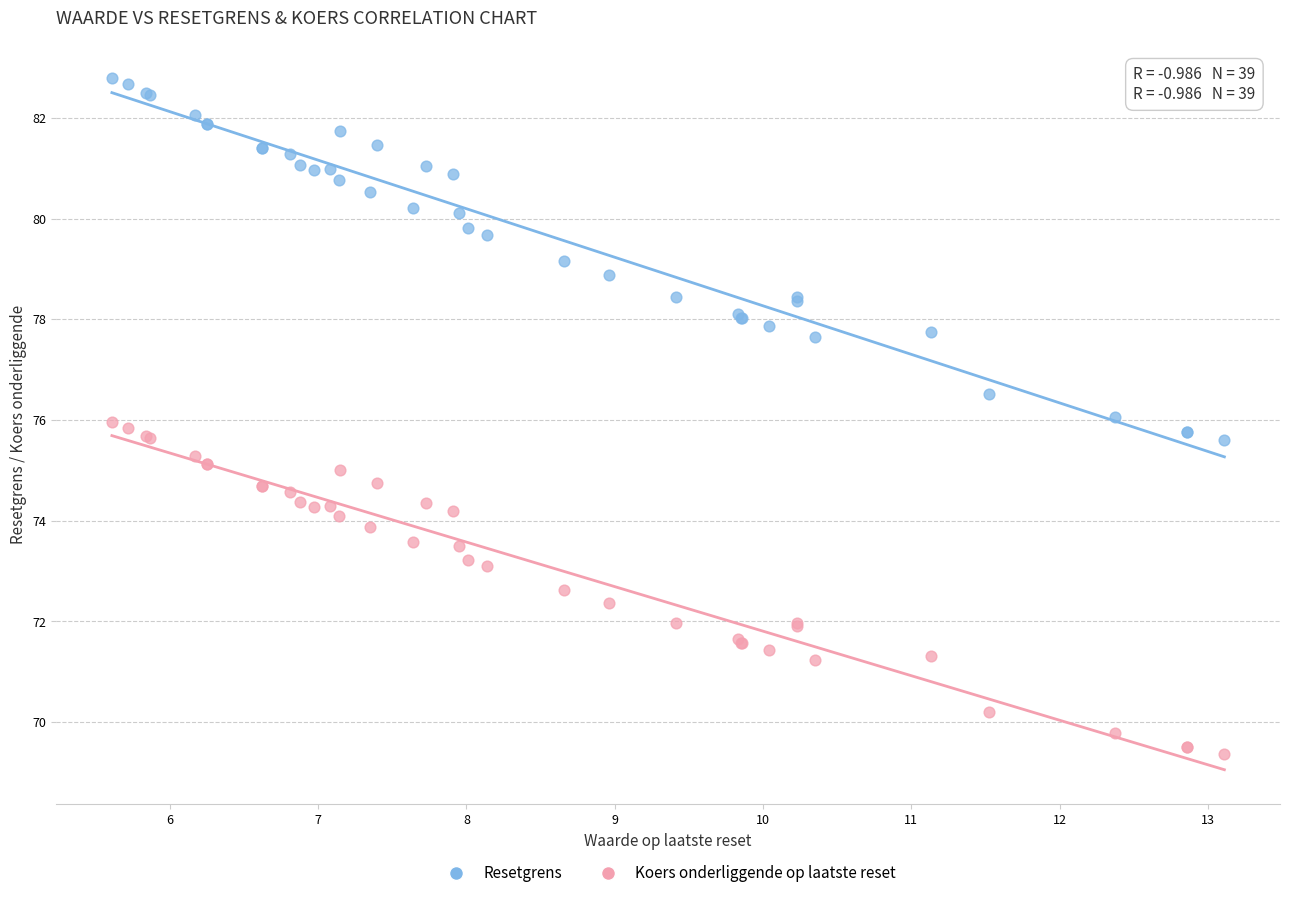

Which series has the largest Y range (max minus min)?

Resetgrens